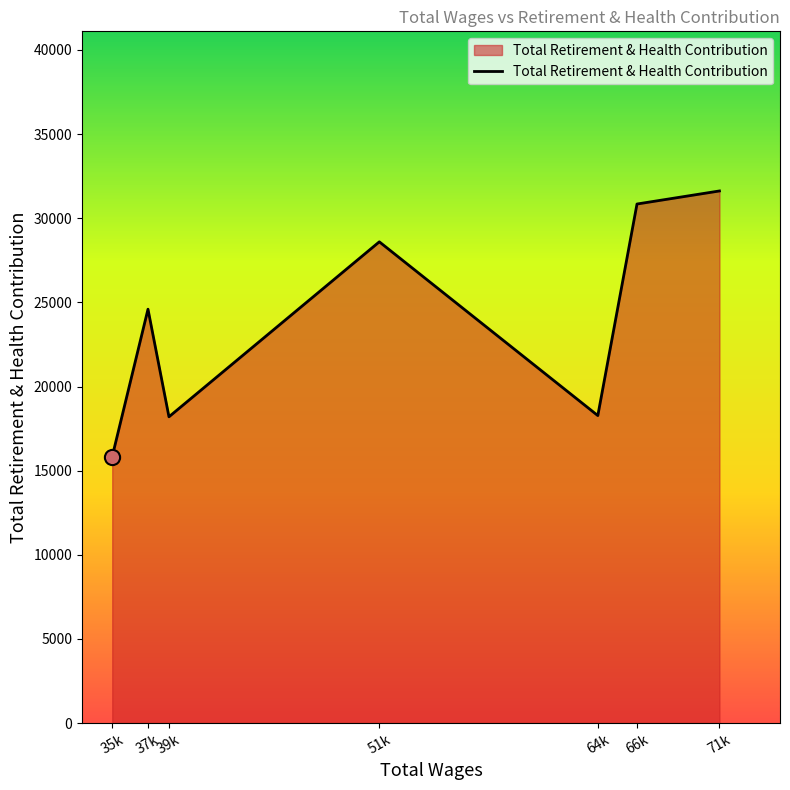

Between 39k and 71k, which is larger?

71k